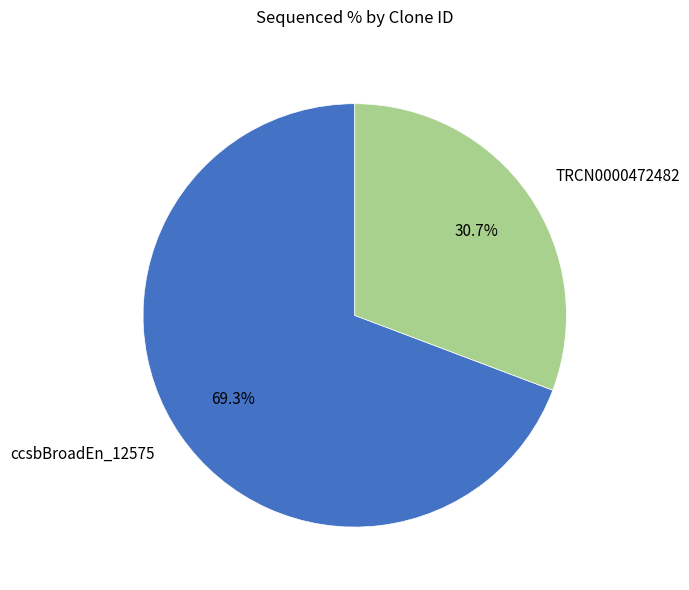

Rank the categories by value from lowest to highest.

TRCN0000472482, ccsbBroadEn_12575